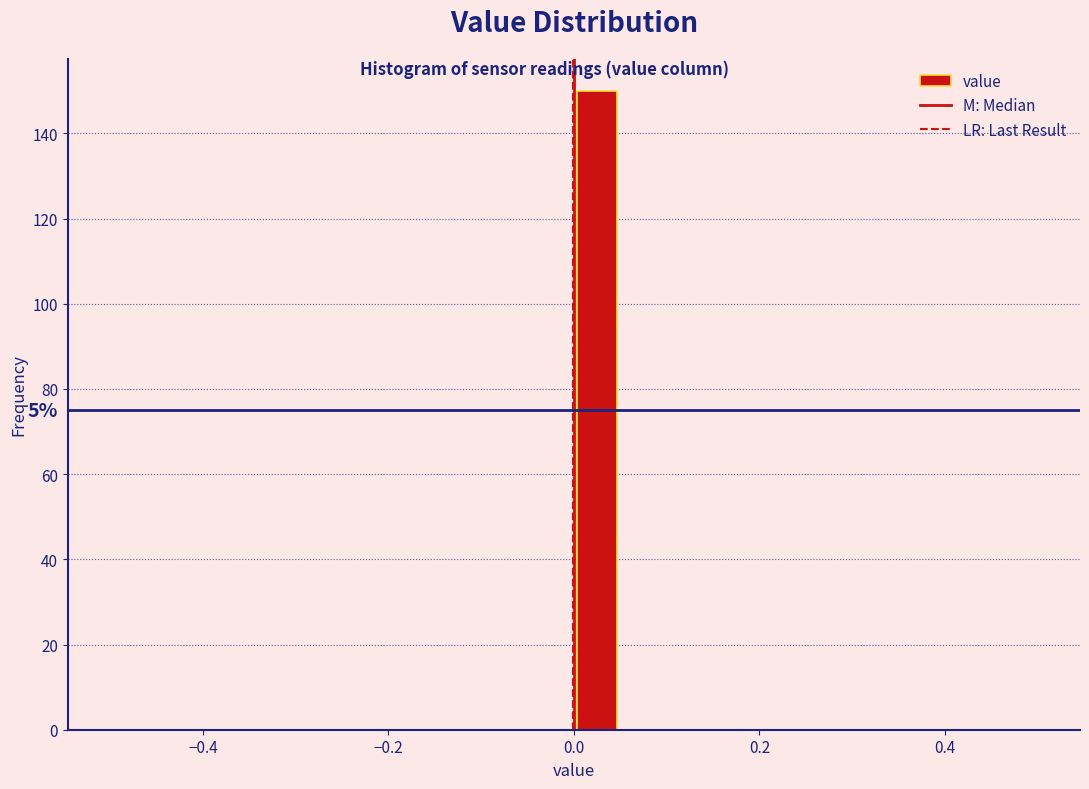

Read against the x-axis, roughly where is the centre of the tallest bar?

0.02